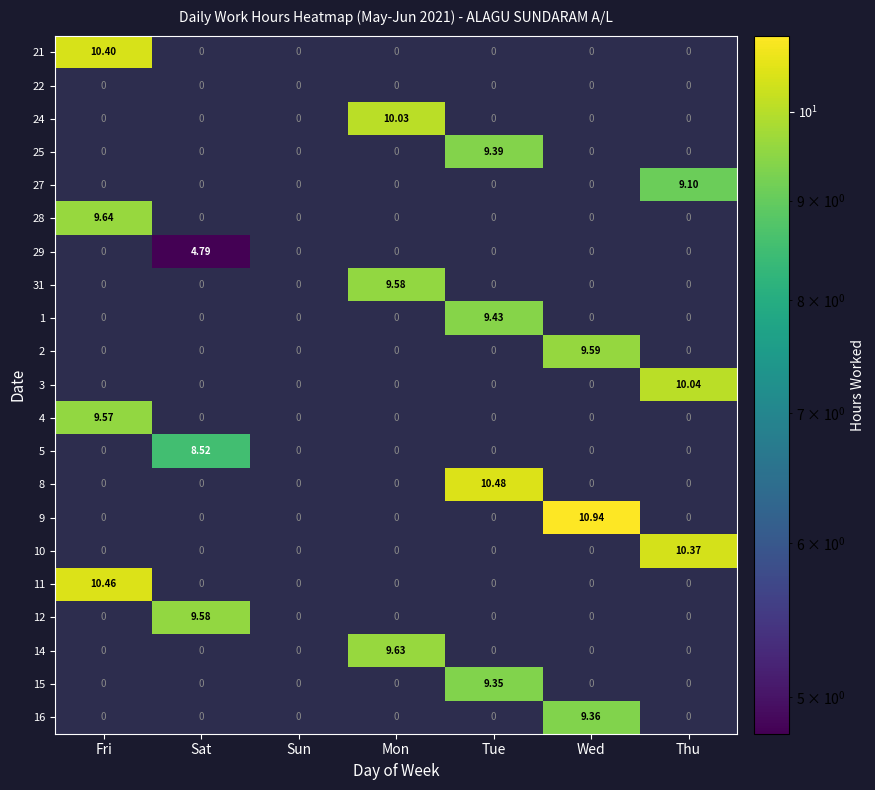

Is it true that 11 equals 4.9 at Sat?

False